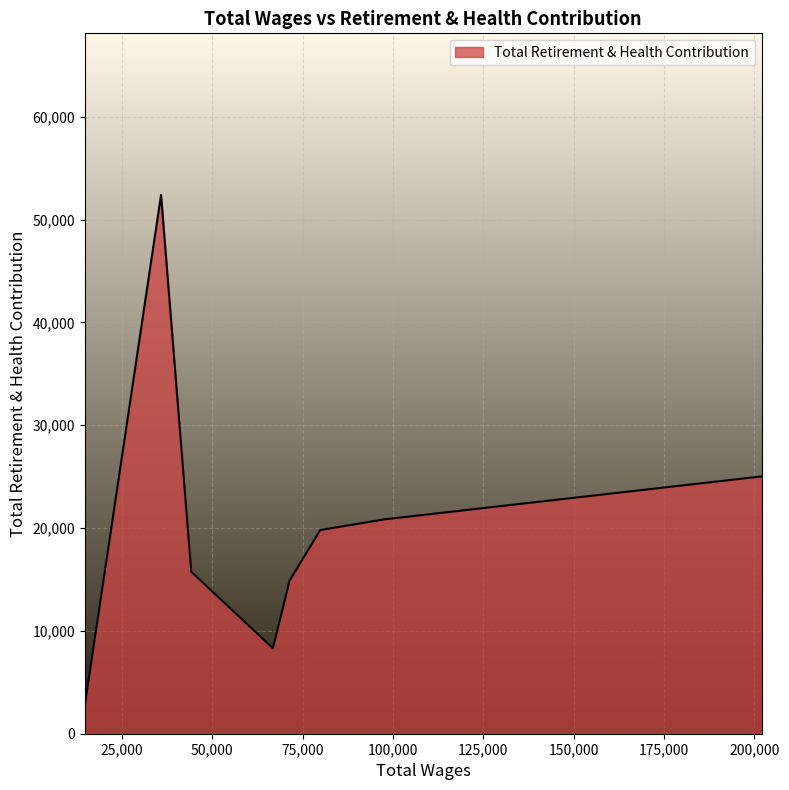

What is the maximum value shown in the chart?

52394